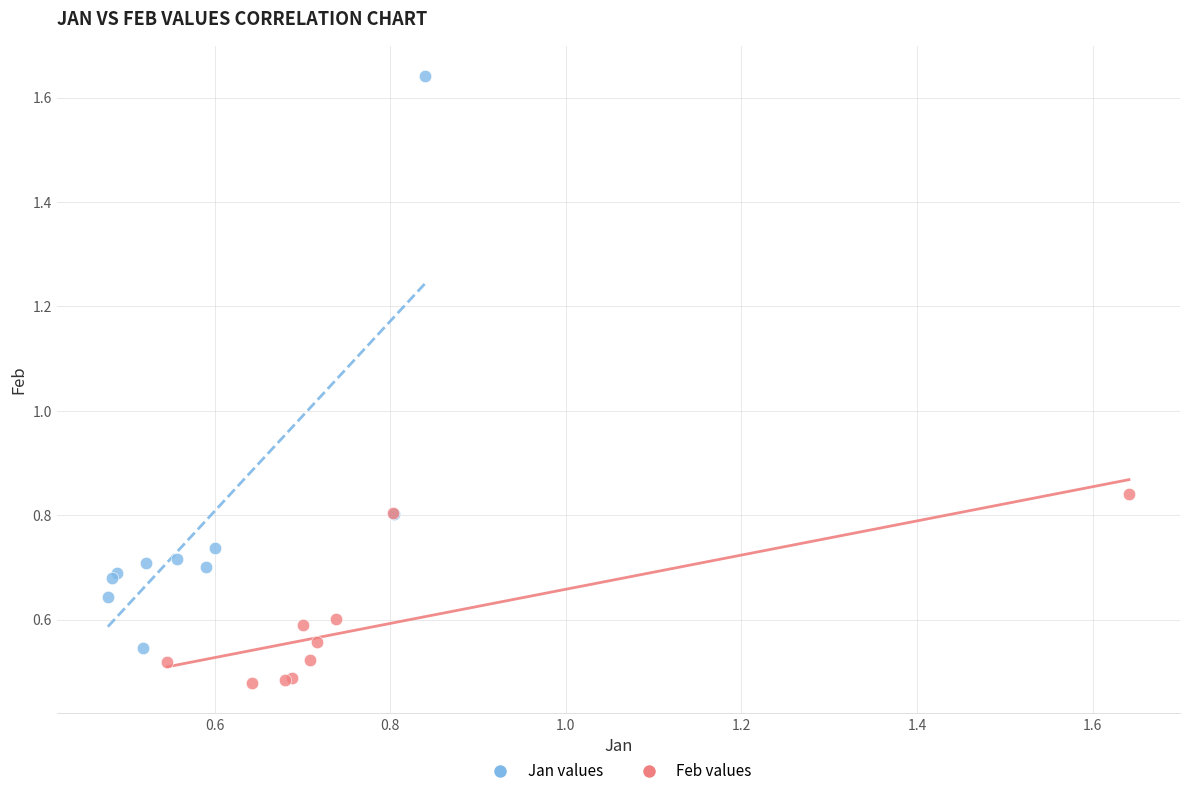

Which series contains the lowest Y value?

Feb values